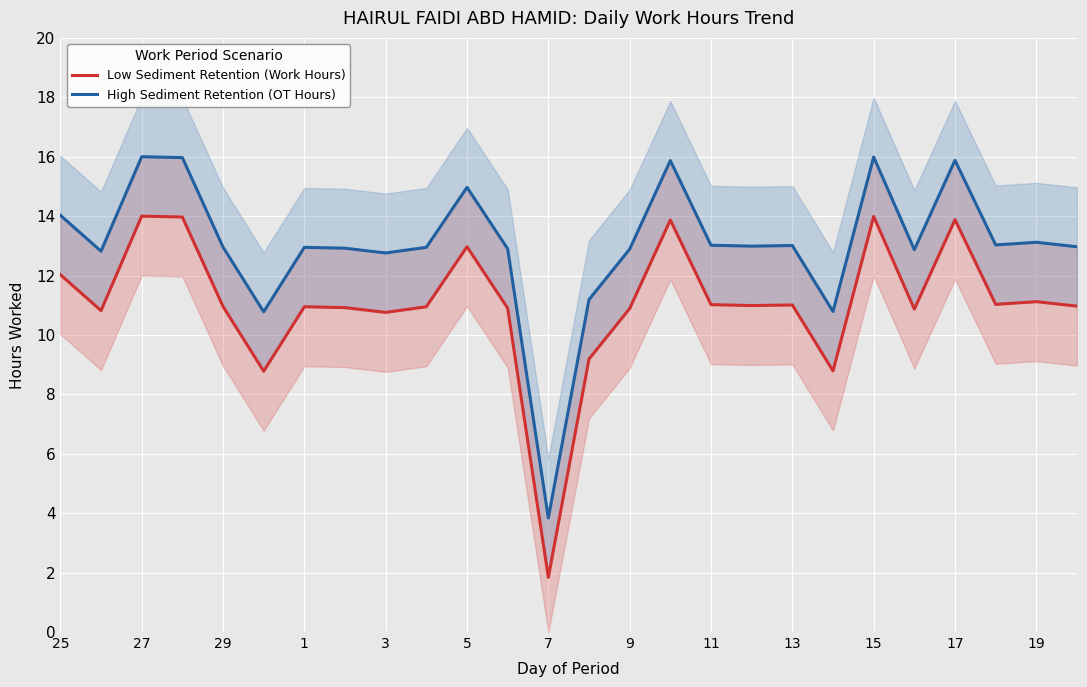

Rank the series by their average value, from lowest to highest.

Low Sediment Retention (Work Hours), High Sediment Retention (OT Hours)